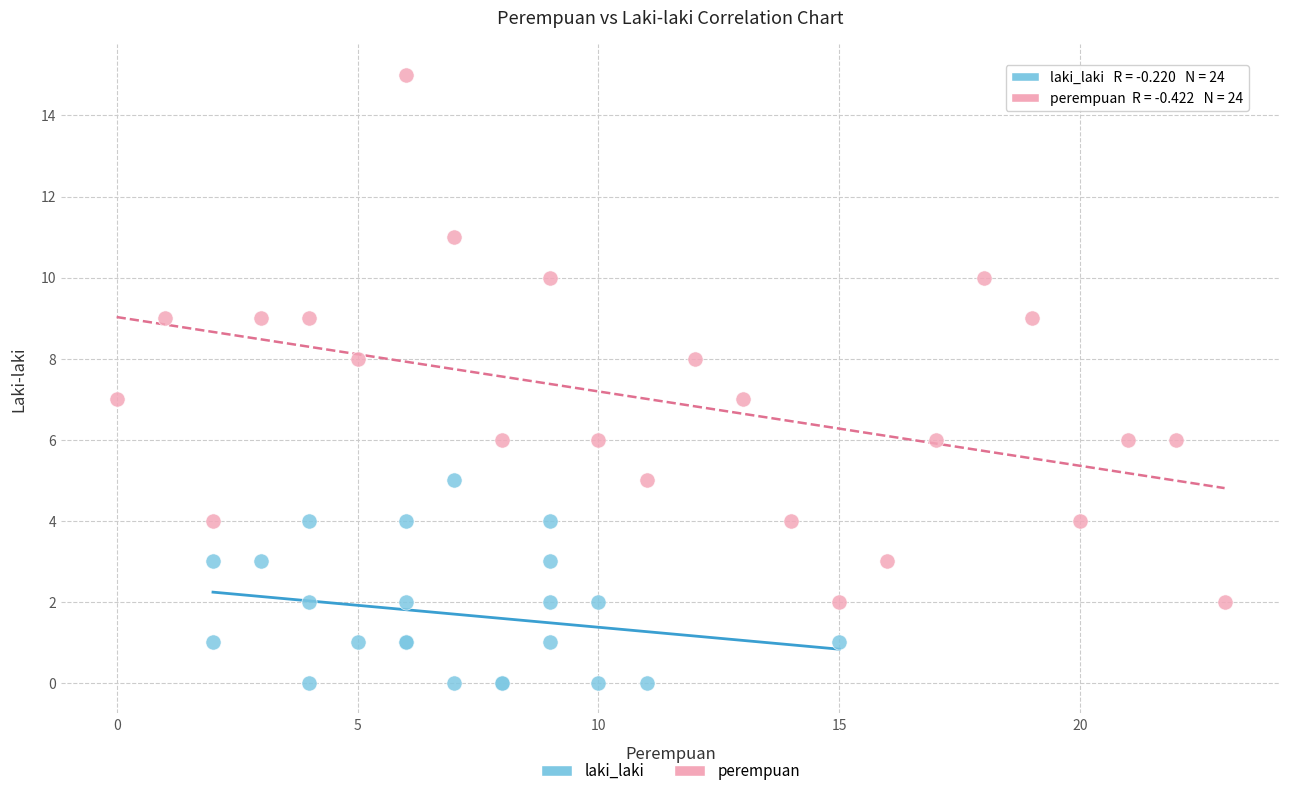

What are all the series names shown in the legend?

laki_laki, perempuan